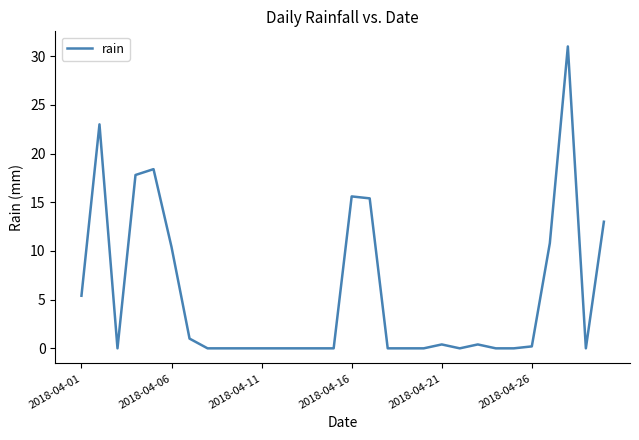

What is the difference between the maximum and minimum values?

31.0